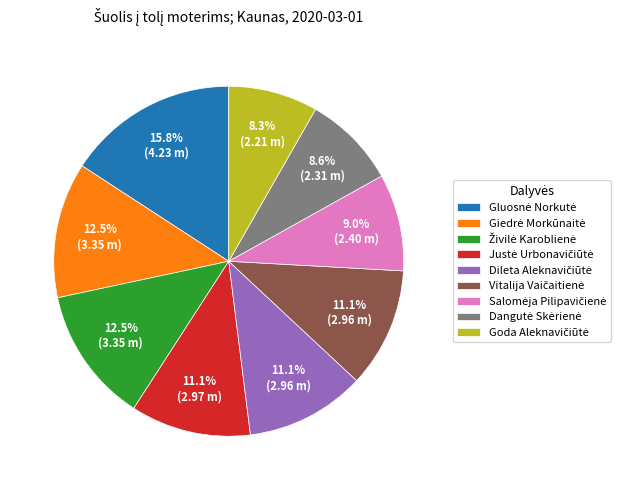

Is there a majority slice in this chart?

No